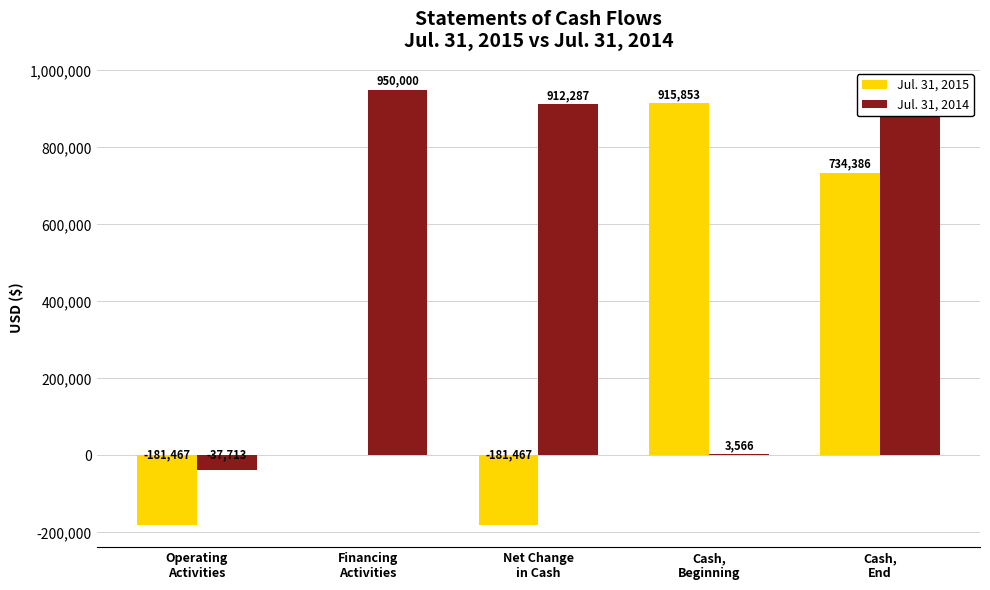

Are the bars horizontal?

No